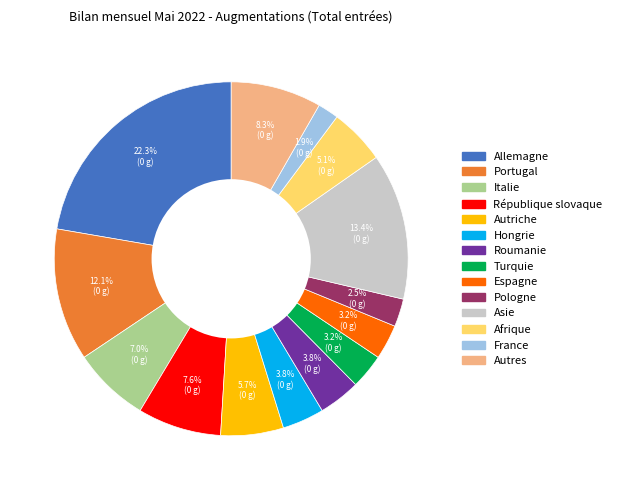

What is the smallest slice in the pie chart?

France